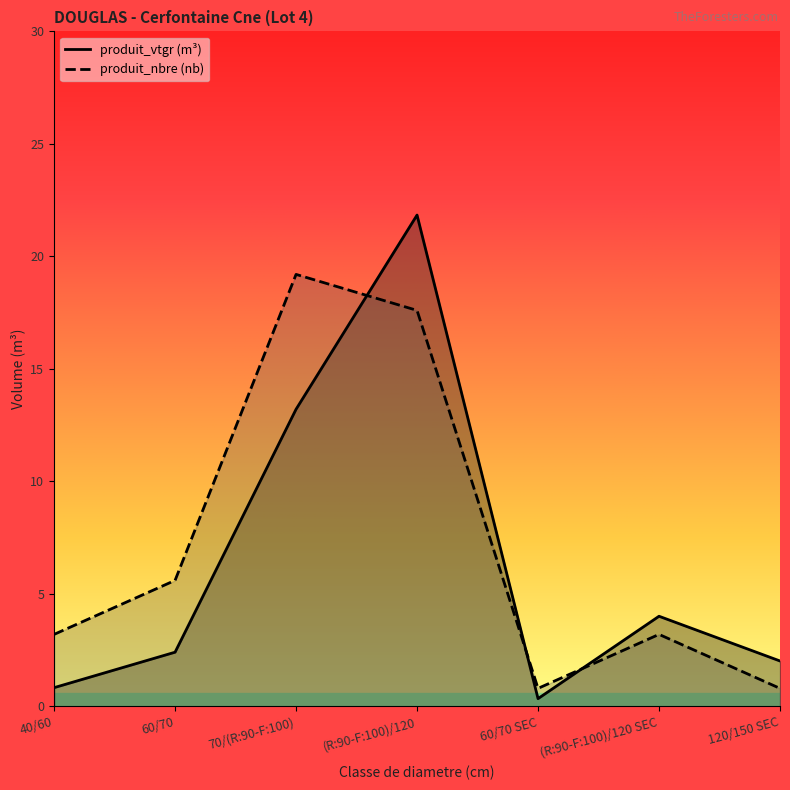

How many data points in produit_nbre are less than 3?

2